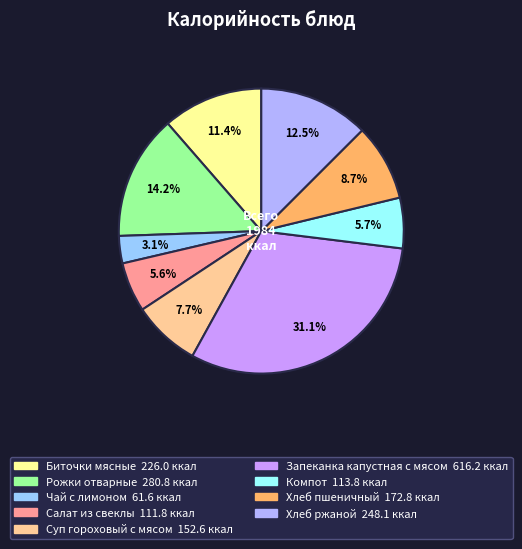

Does Биточки мясные represent more than half of the total?

No